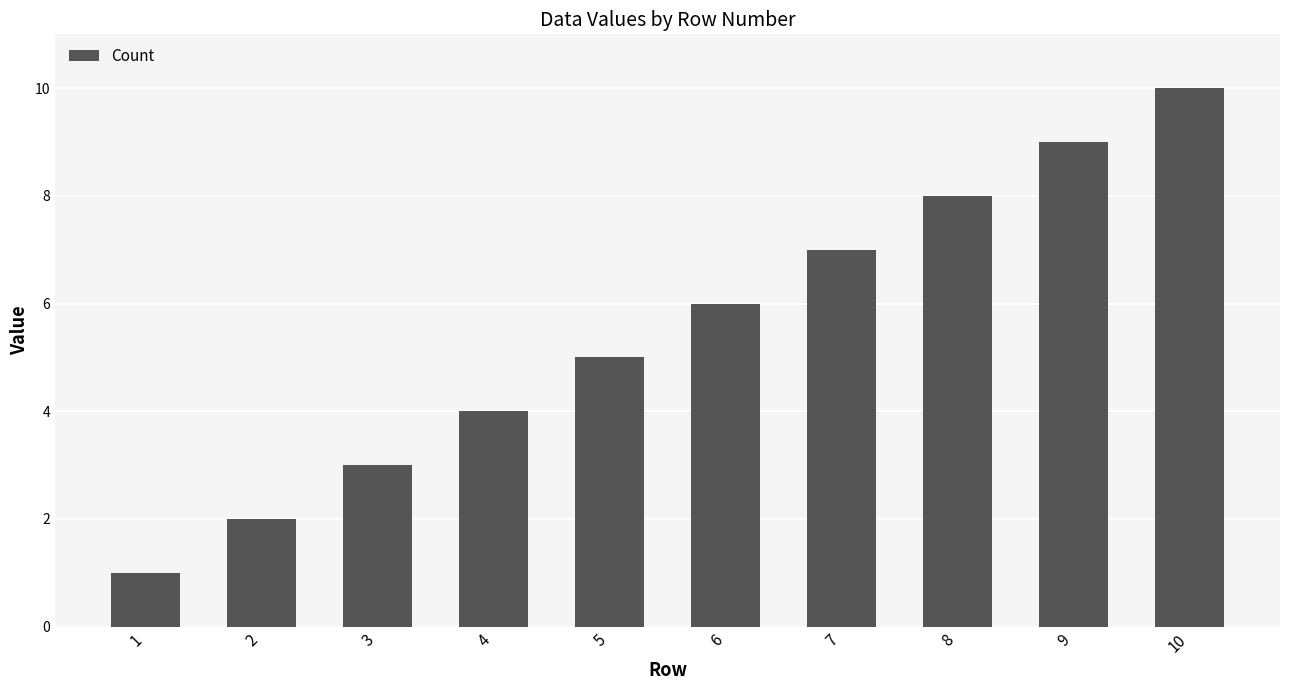

Is it true that the value at 6 is 6?

True